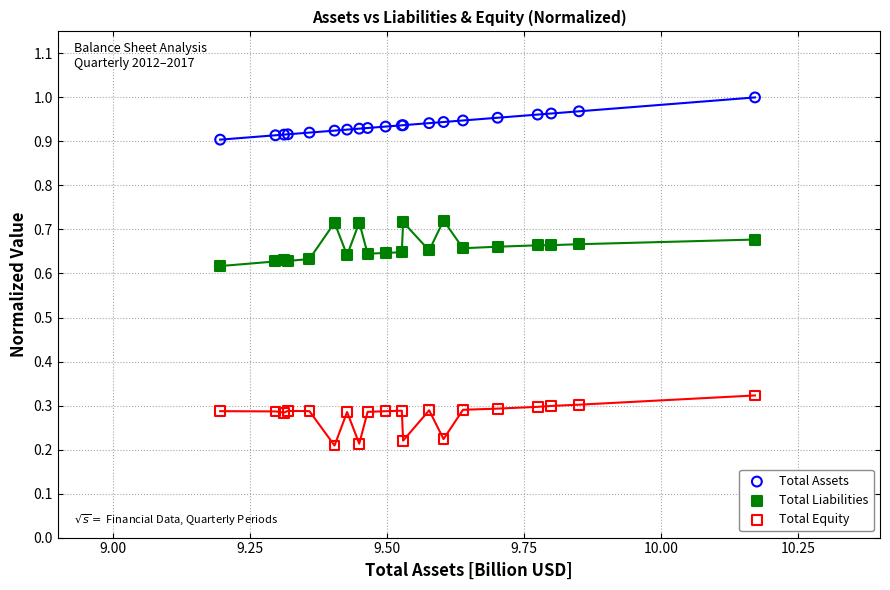

Which series has the widest spread of Y values?

Total Equity